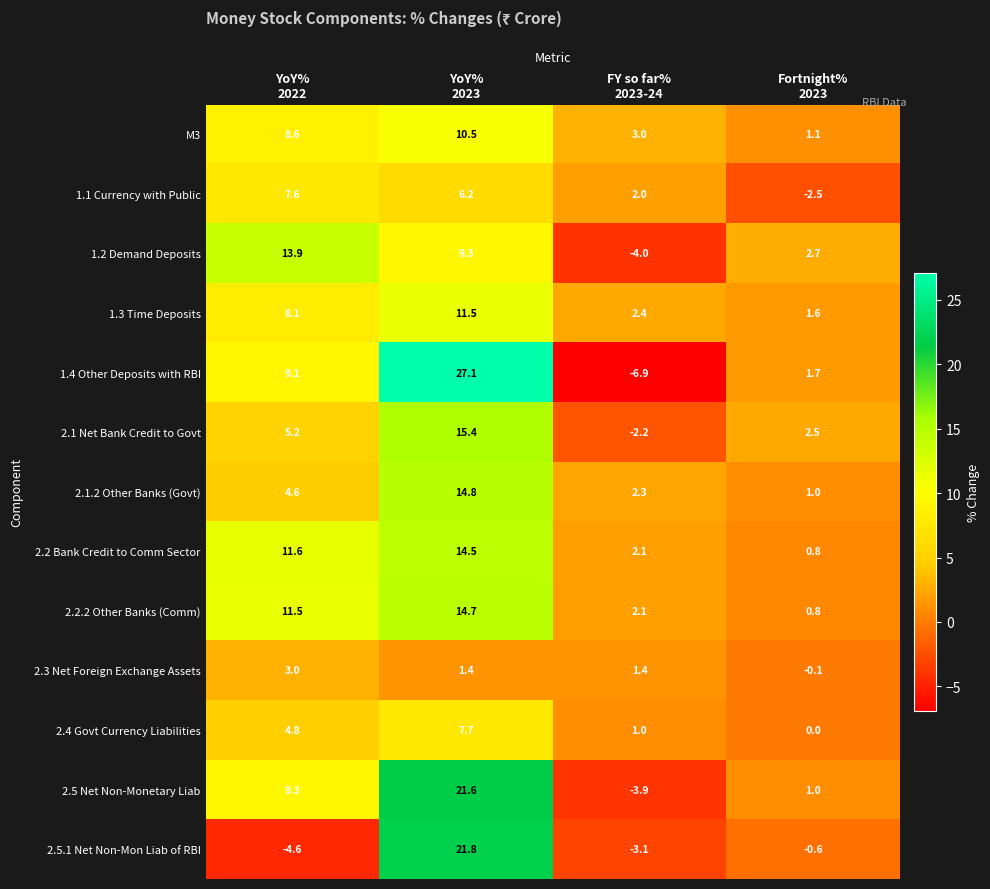

What is the difference between the maximum and second lowest values in the 2.3 Net Foreign Exchange Assets series?

1.6